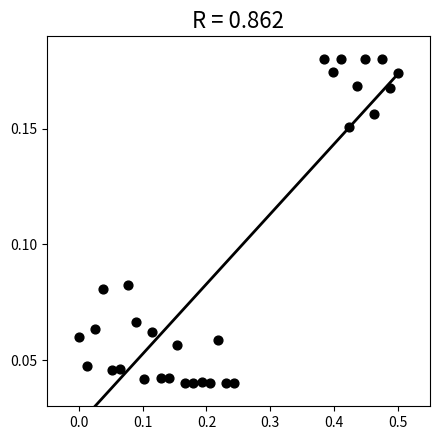

What is the range of X values (max minus min)?

0.5